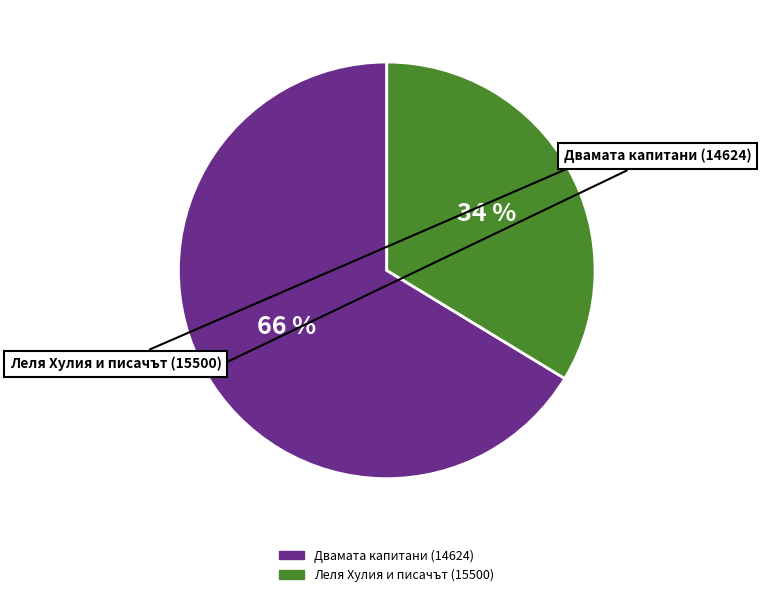

To the nearest percent, what portion does Двамата капитани (14624) represent?

66%